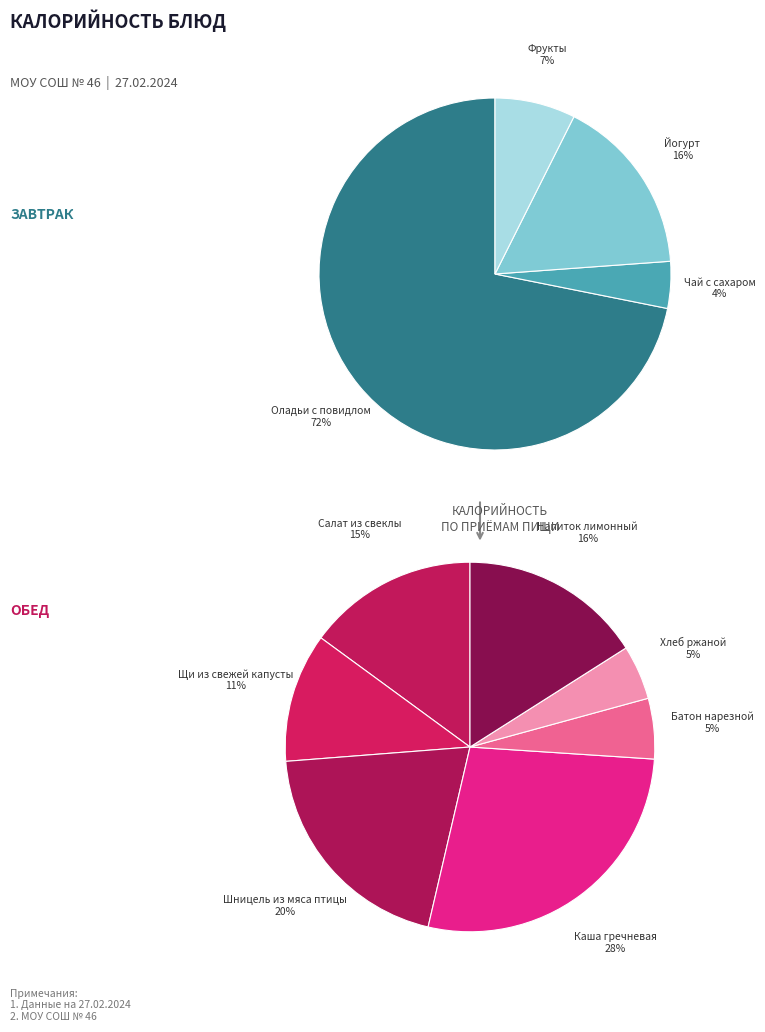

Does any single category account for the majority?

No